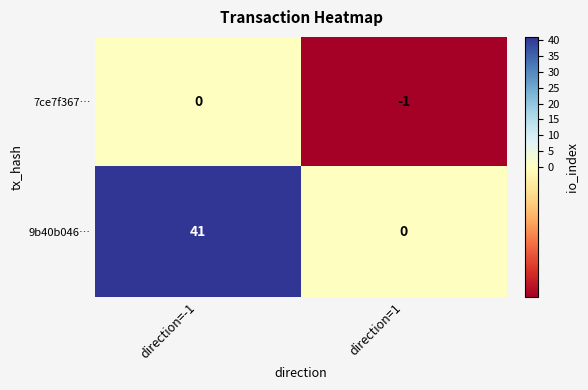

Rank the series by their average value, from lowest to highest.

7ce7f367…, 9b40b046…